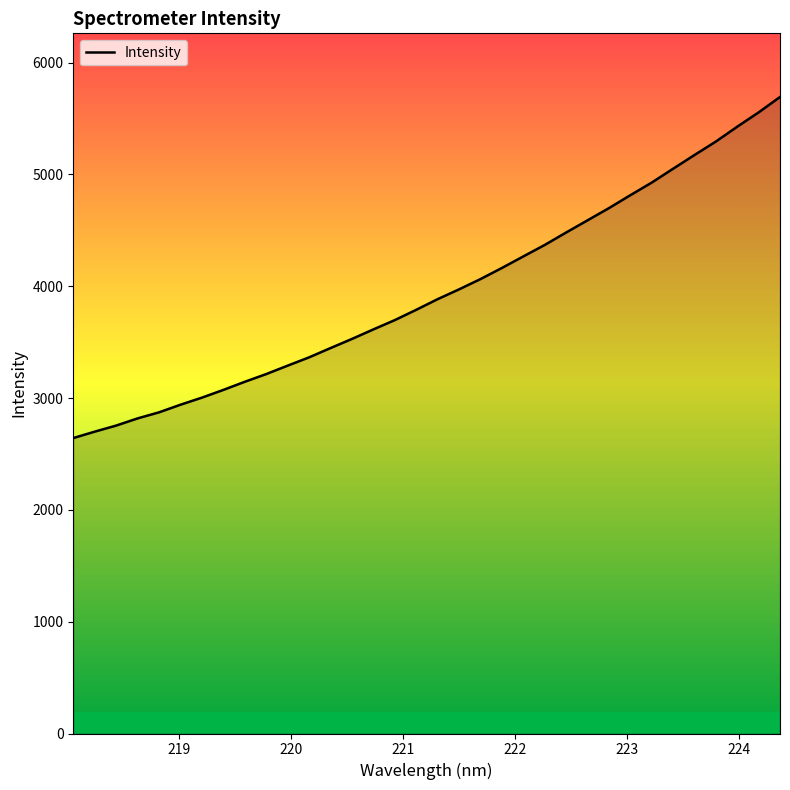

What is the smallest value displayed?

2642.3